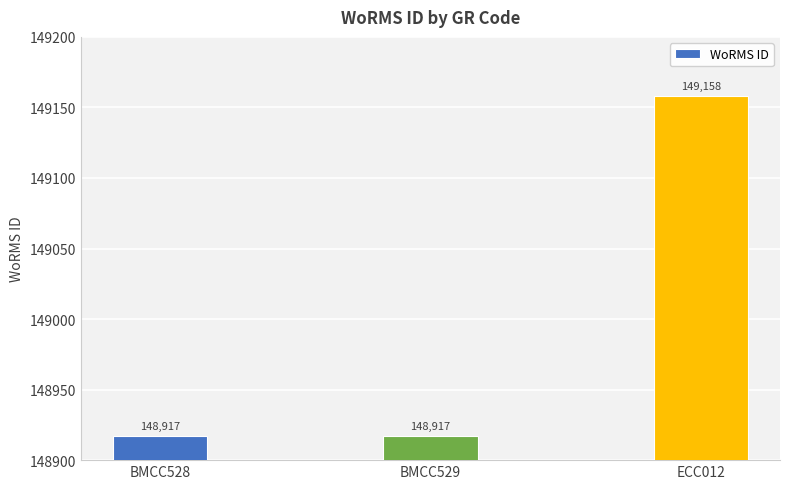

Is it true that the value at ECC012 is 216153?

False